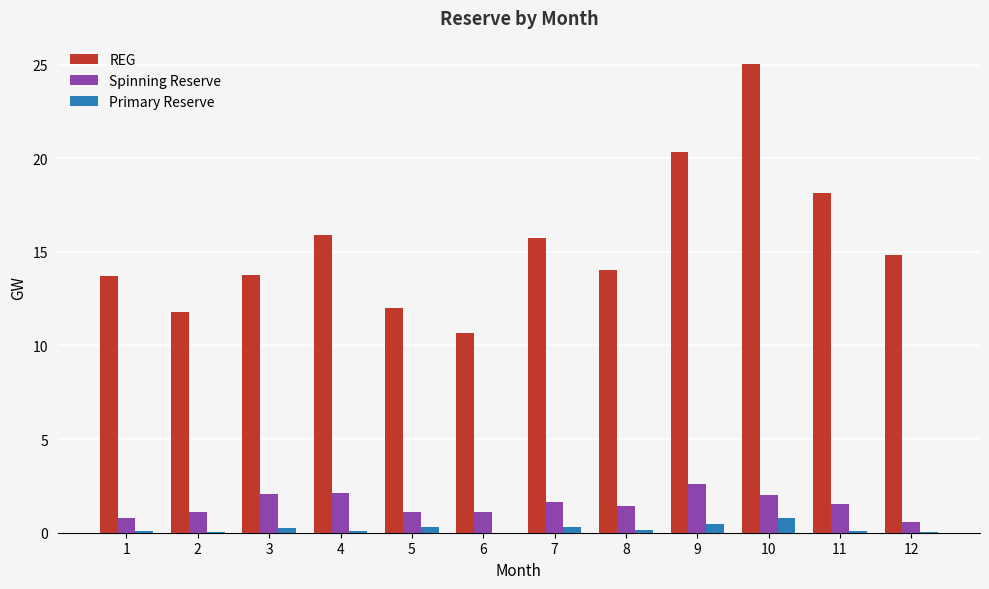

Is it true that REG equals 22.0 at 4?

False